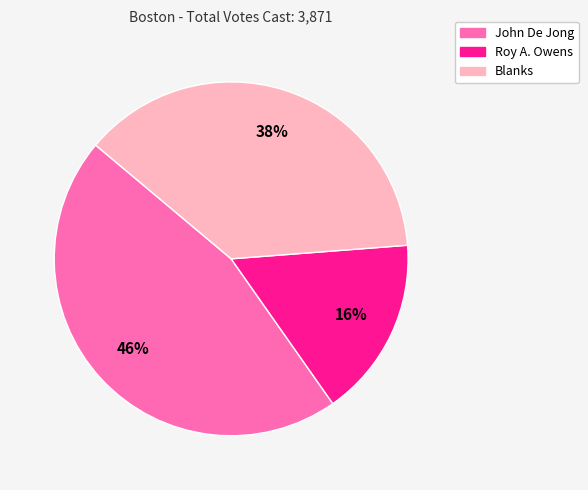

The John De Jong slice represents 37% of the pie. True or false?

False